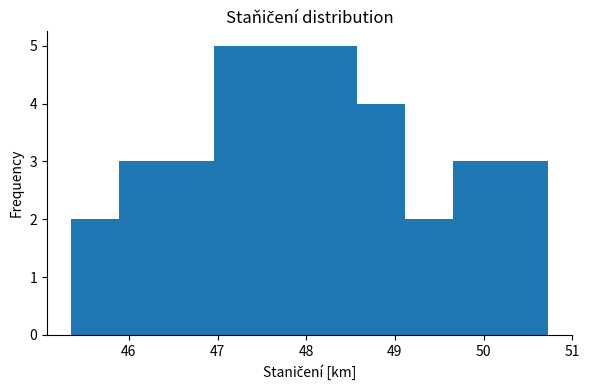

Reading left to right, transcribe this chart: for each bar, give the range it covers on the x-axis and its height. Neither the bar edges nor the heights are printed on the chart, so give them approximately, as read against the axes.

45.3 to 45.9: 2
45.9 to 46.4: 3
46.4 to 47.0: 3
47.0 to 47.5: 5
47.5 to 48.0: 5
48.0 to 48.6: 5
48.6 to 49.1: 4
49.1 to 49.7: 2
49.7 to 50.2: 3
50.2 to 50.7: 3